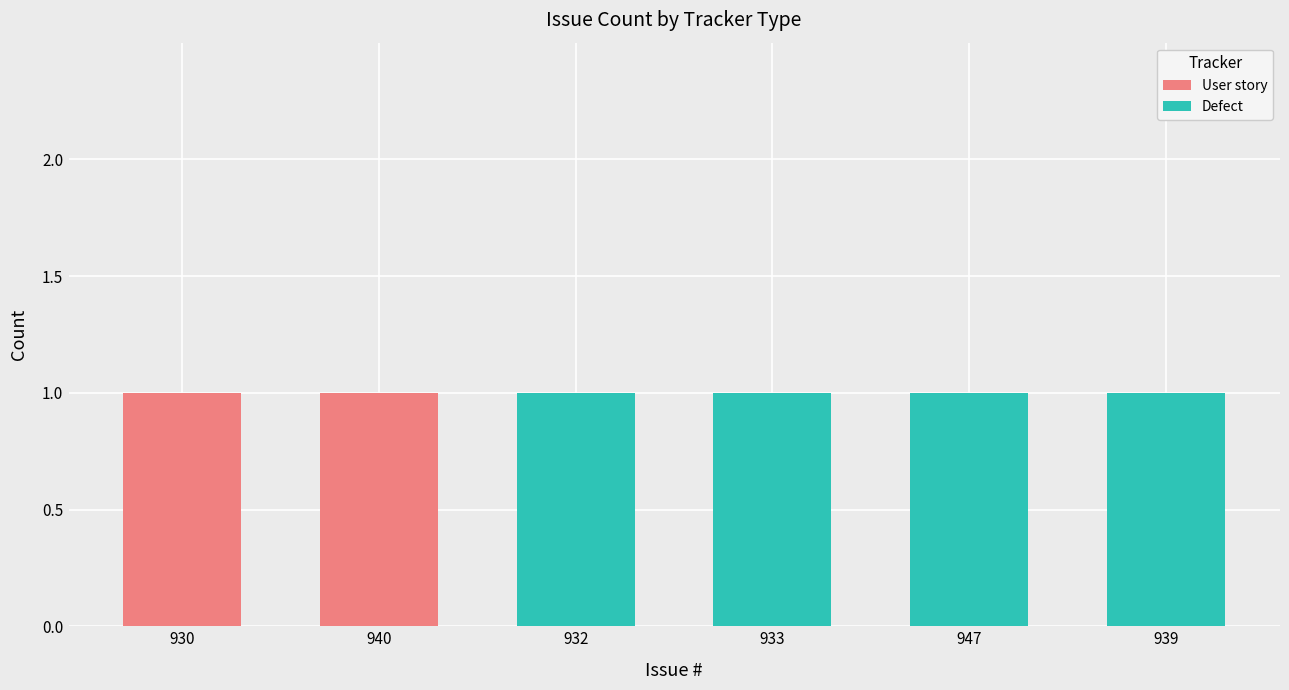

The User story series shows -1 at 939. True or false?

False